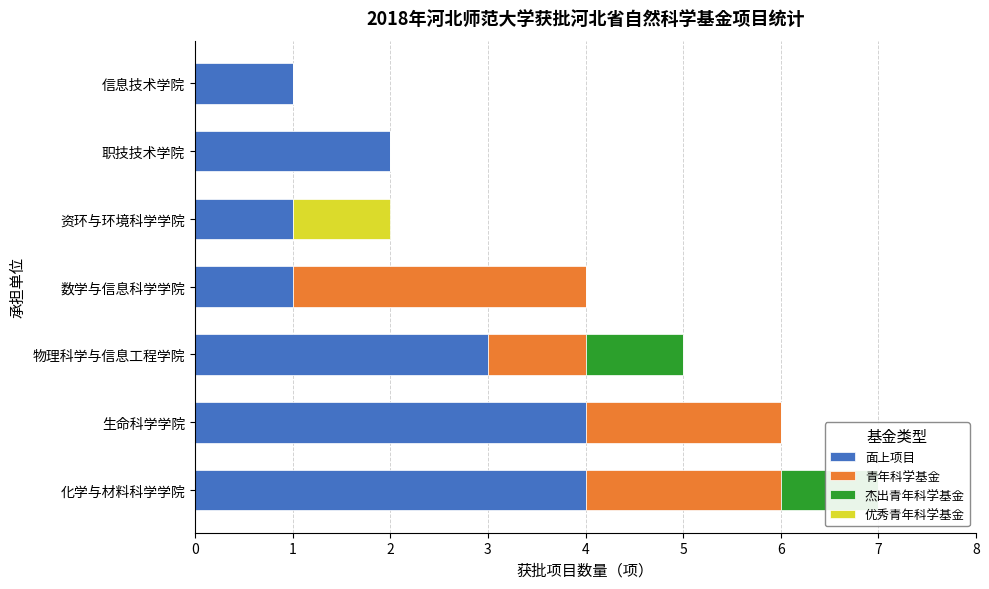

Reading left to right, list all the values displayed in this chart.

面上项目: 4	4	3	1	1	2	1
青年科学基金: 2	2	1	3	0	0	0
杰出青年科学基金: 1	0	1	0	0	0	0
优秀青年科学基金: 0	0	0	0	1	0	0